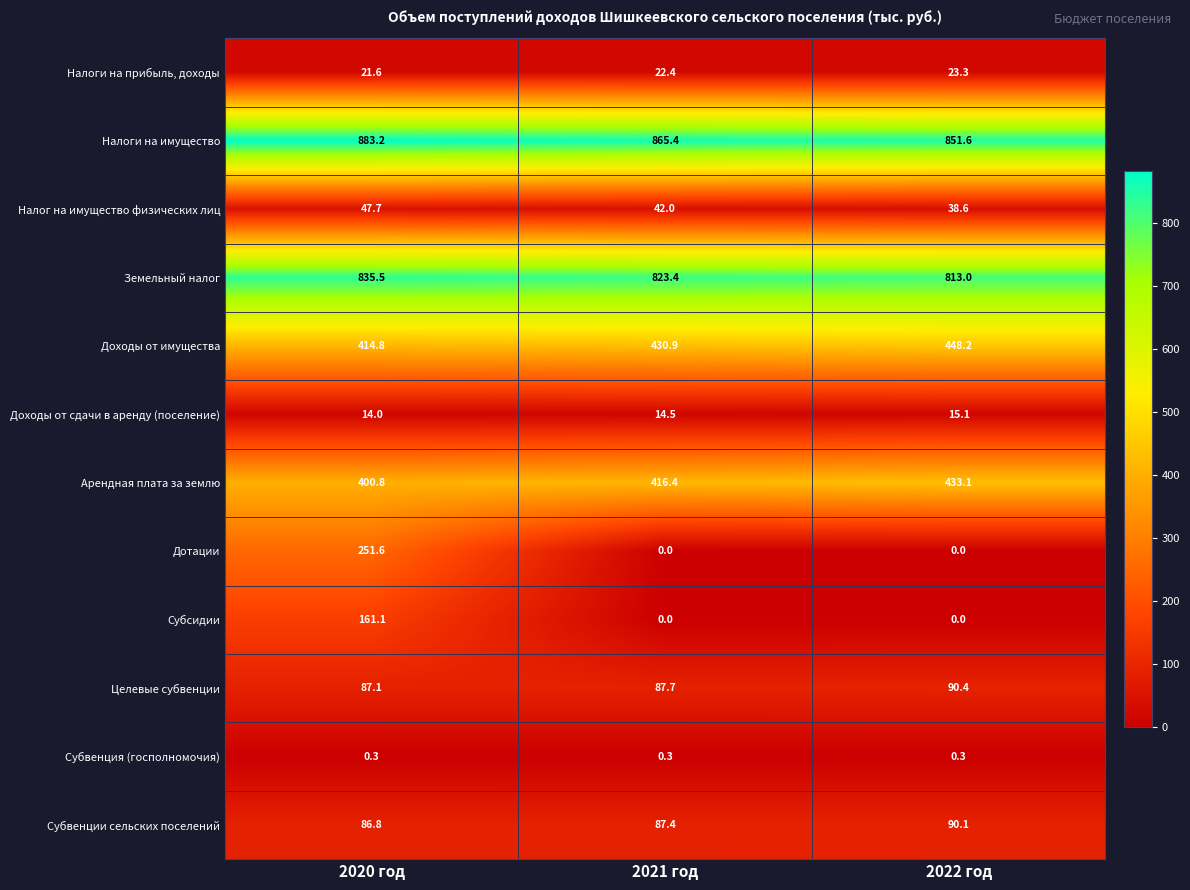

Read the Субвенции сельских поселений value at 2021 год.

87.4